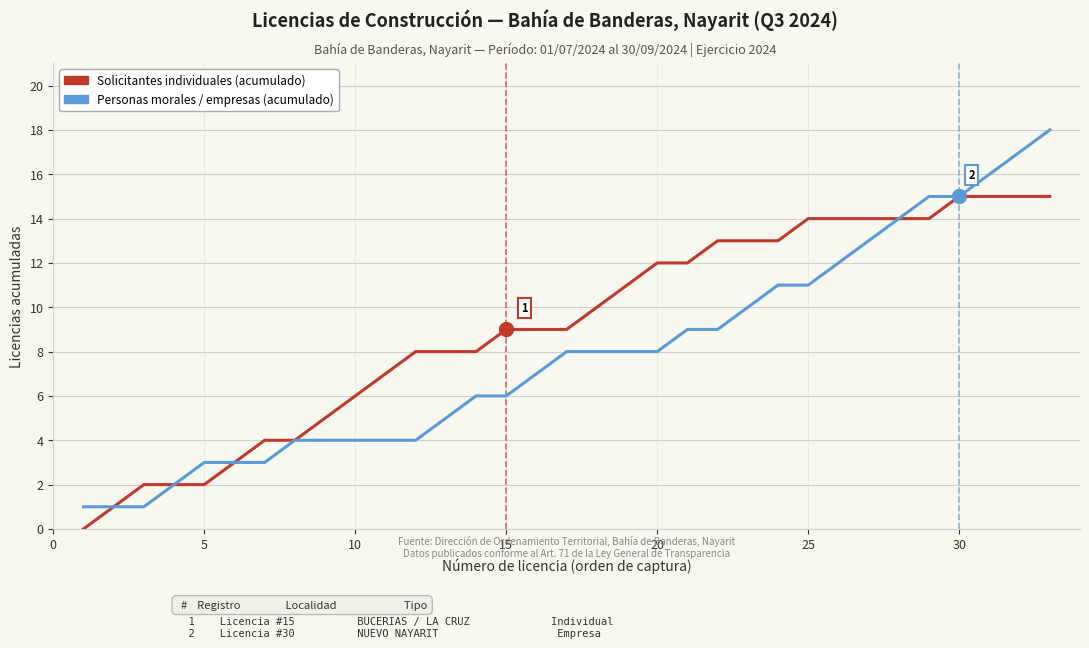

Which series has the widest spread of values?

Personas morales / empresas (acumulado)